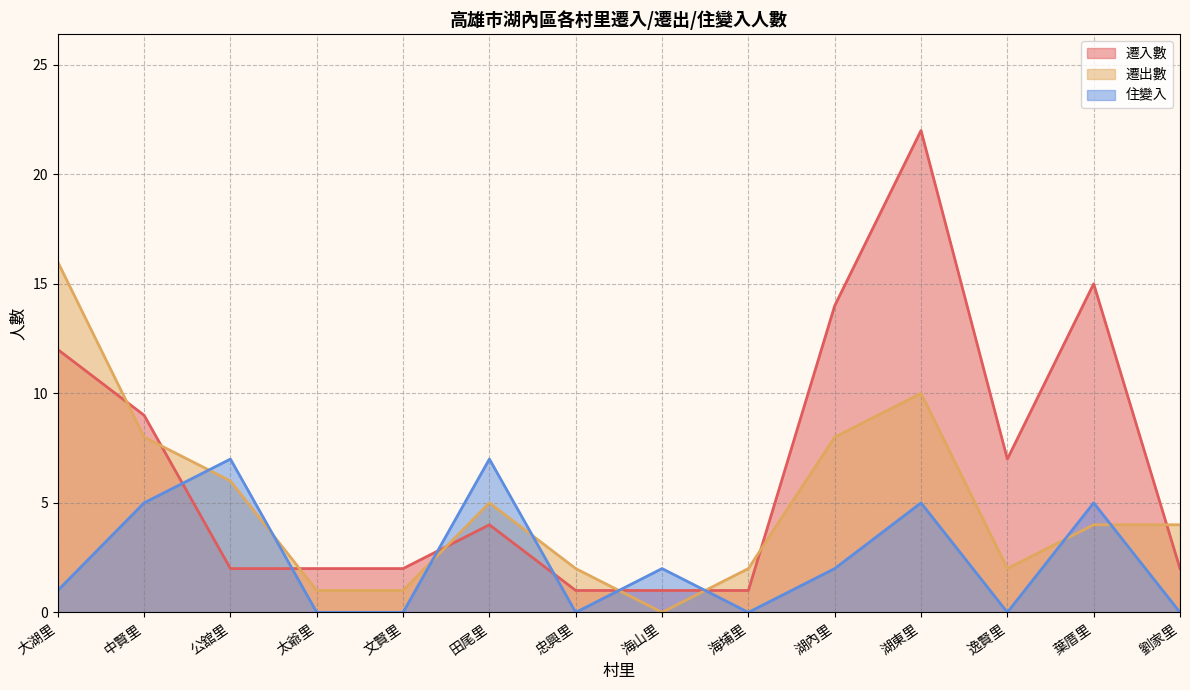

What is the spread (max minus min) of values at 大湖里?

15